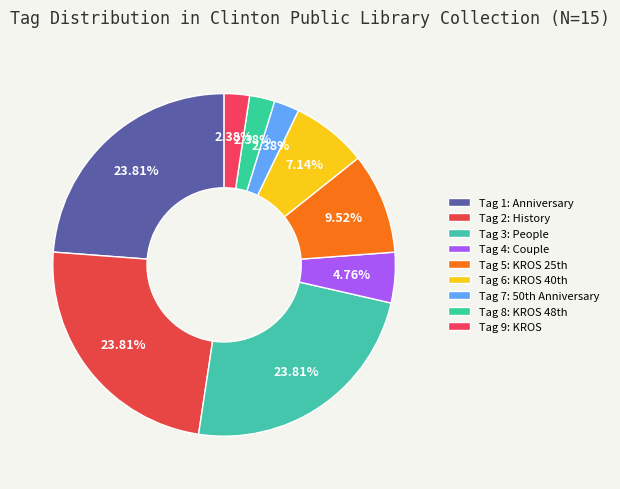

Count the number of slices in the pie.

9